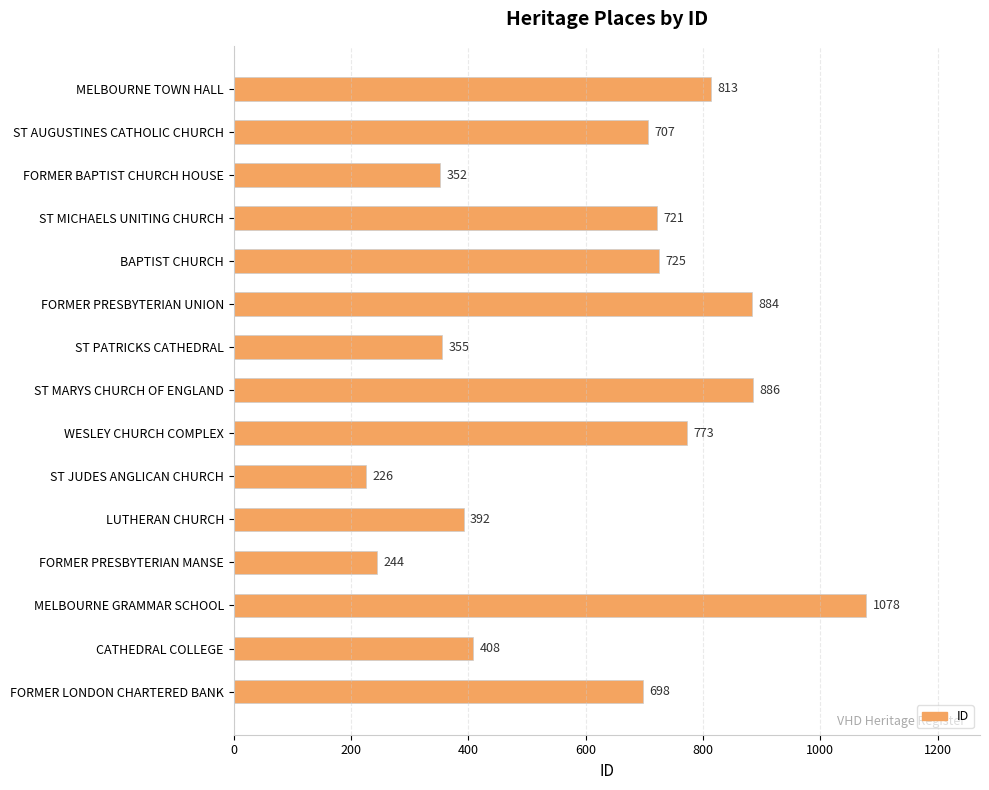

What position from the bottom is FORMER PRESBYTERIAN MANSE?

4